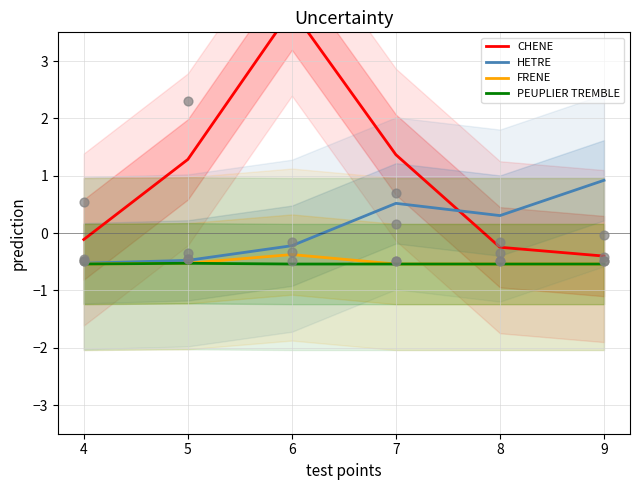

Is the value of CHENE at 7 greater than the value of HETRE at 5?

Yes